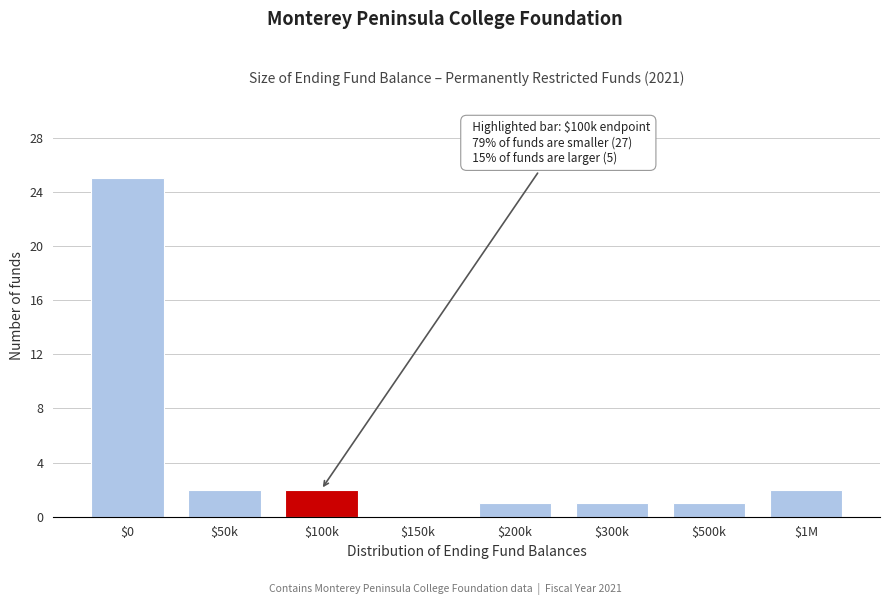

What is the maximum value shown in the chart?

25